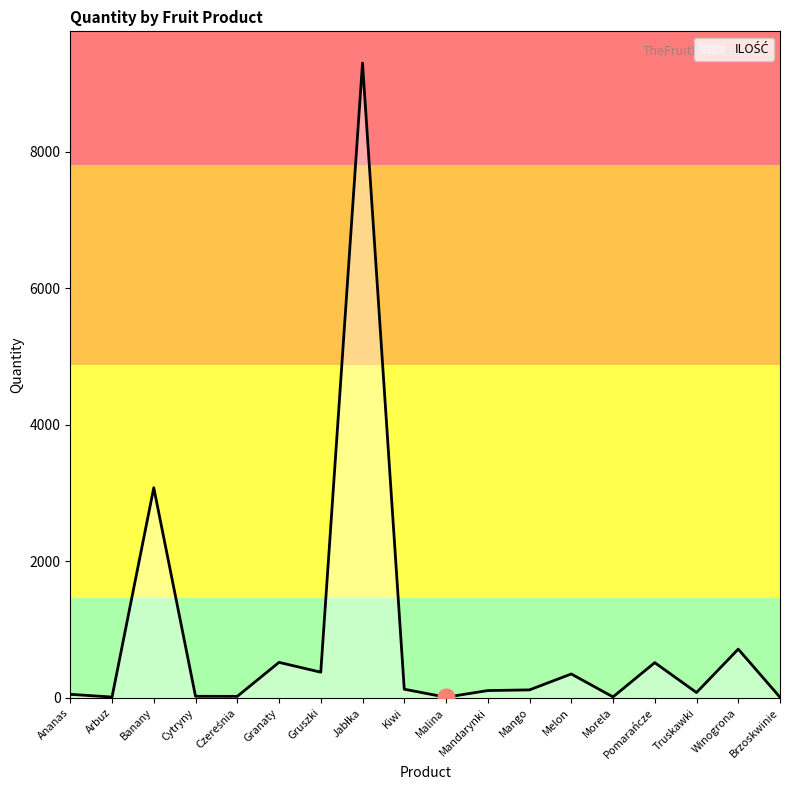

Approximately how many times larger is the value at Mango compared to Kiwi?

0.9